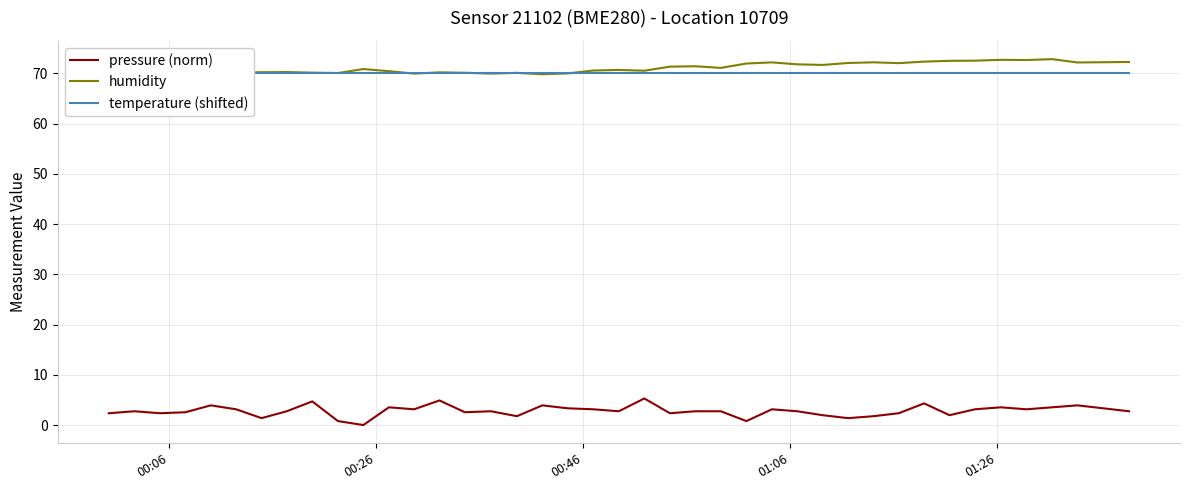

What is the sum of all pressure (norm) values?

111.9